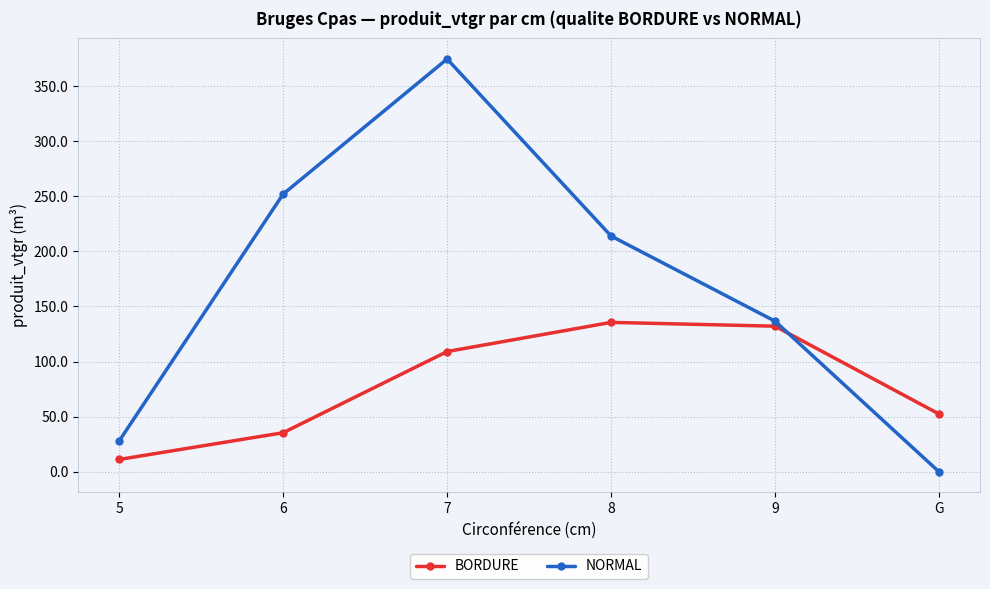

At which label does BORDURE first exceed 109?

7